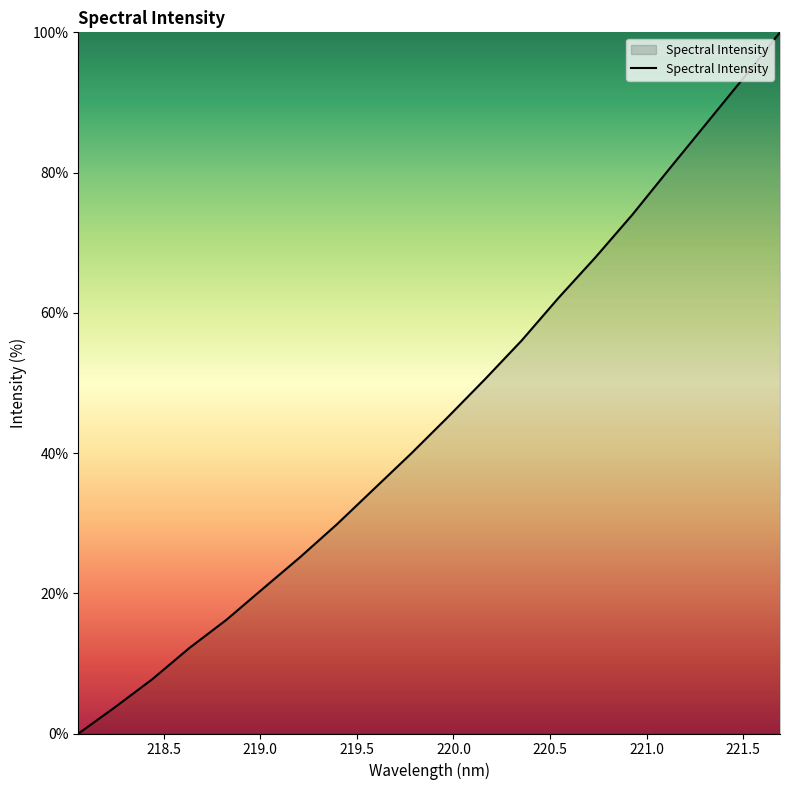

What is the difference between the maximum and minimum values?

100.0